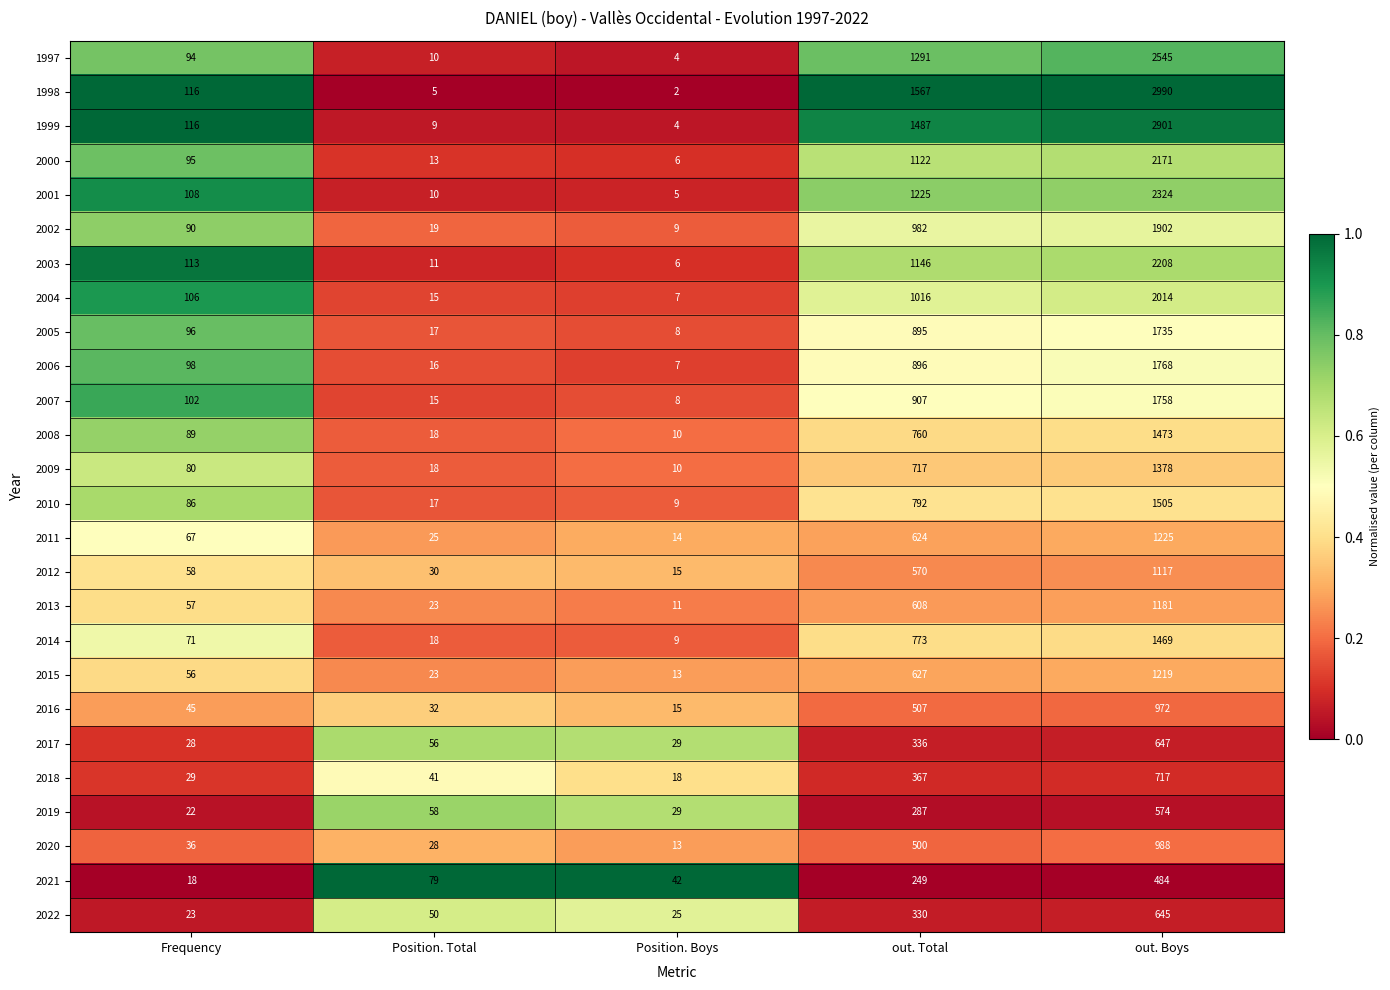

Which series has the largest total across all categories?

1998